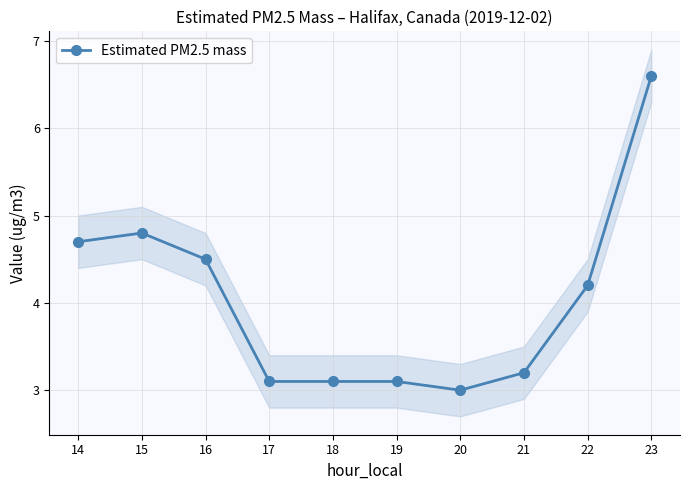

What is the change in value from 15 to 23?

+1.8